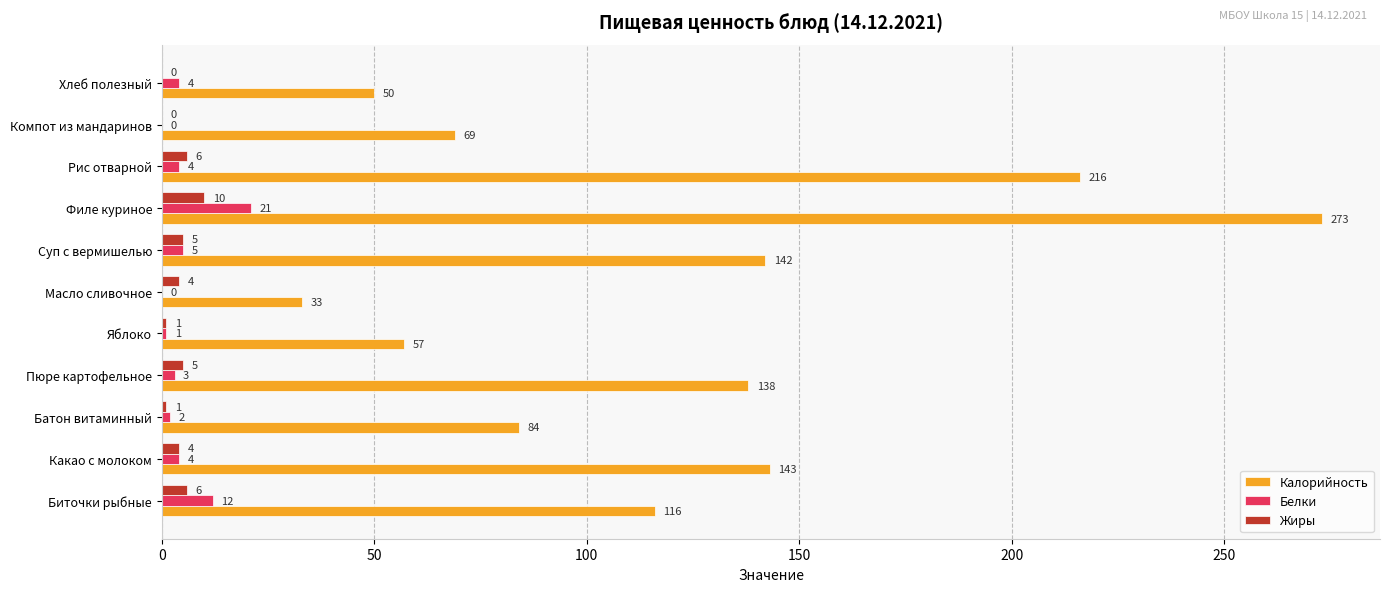

What is the sum of the Белки values at Хлеб полезный and Биточки рыбные?

16